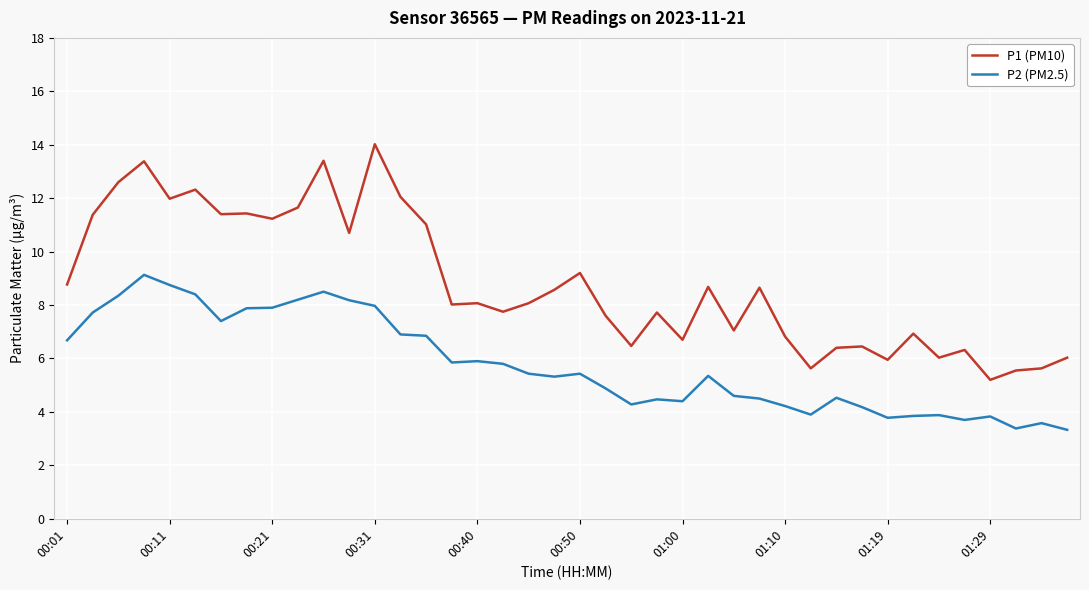

Which series has the largest total across all categories?

P1 (PM10)